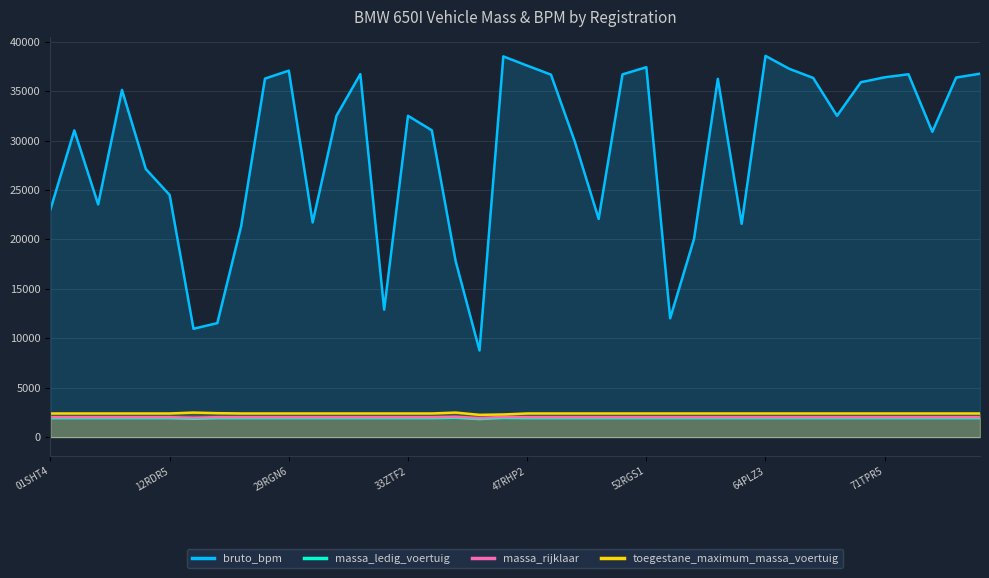

Which series has the largest total across all categories?

bruto_bpm